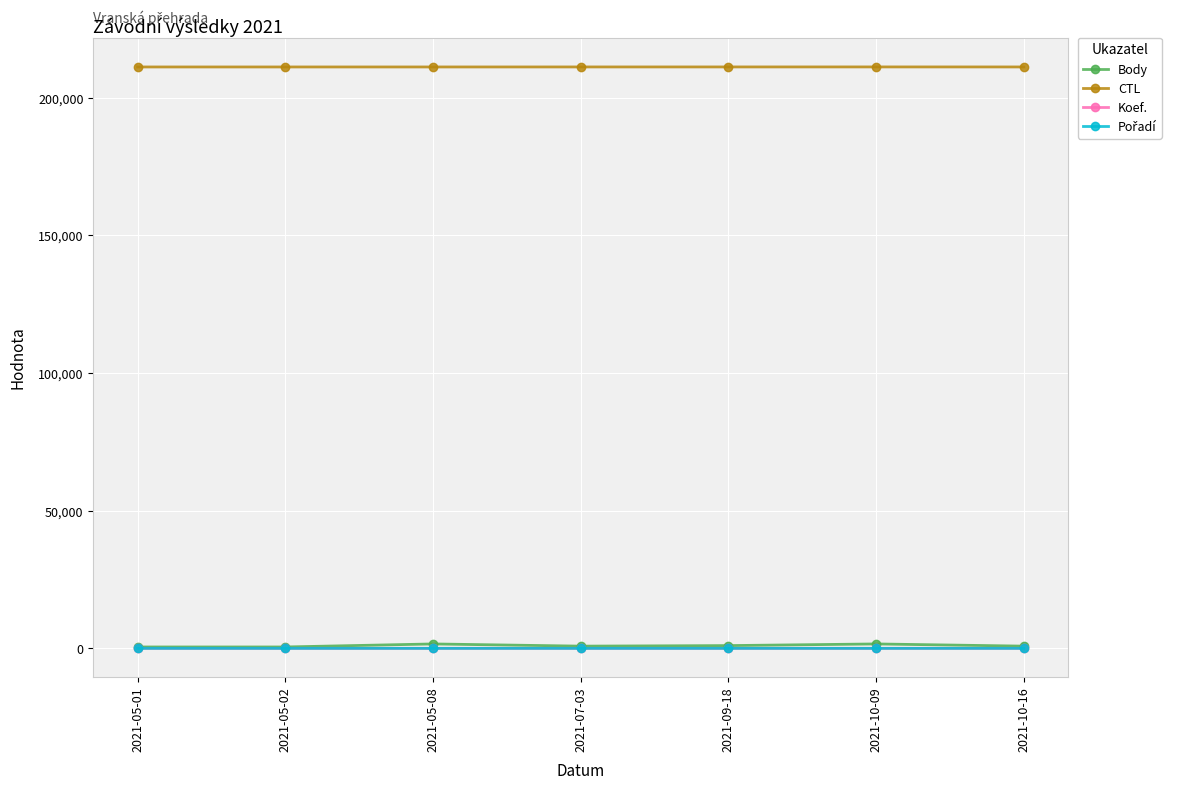

What is the average value of the CTL series?

211210